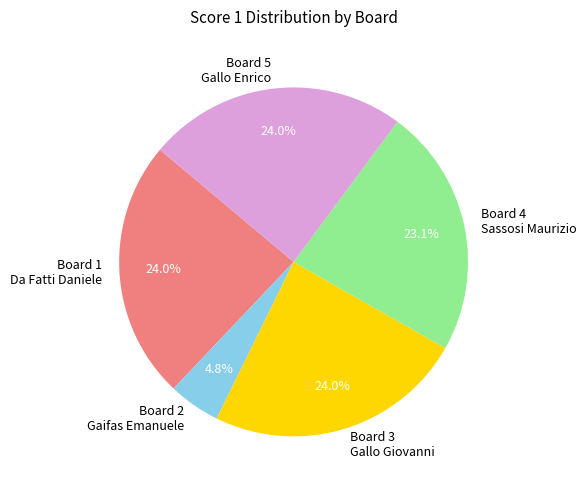

Which has a higher value, Board 3 Gallo Giovanni or Board 2 Gaifas Emanuele?

Board 3 Gallo Giovanni